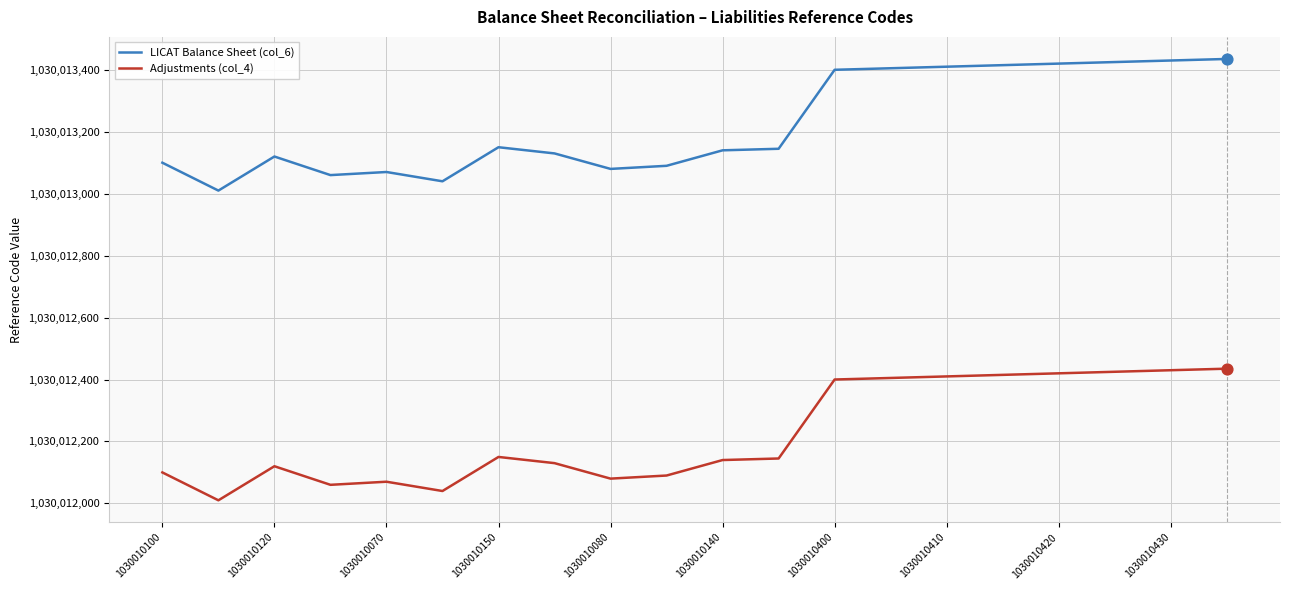

Which series has the largest total across all categories?

LICAT Balance Sheet (col_6)